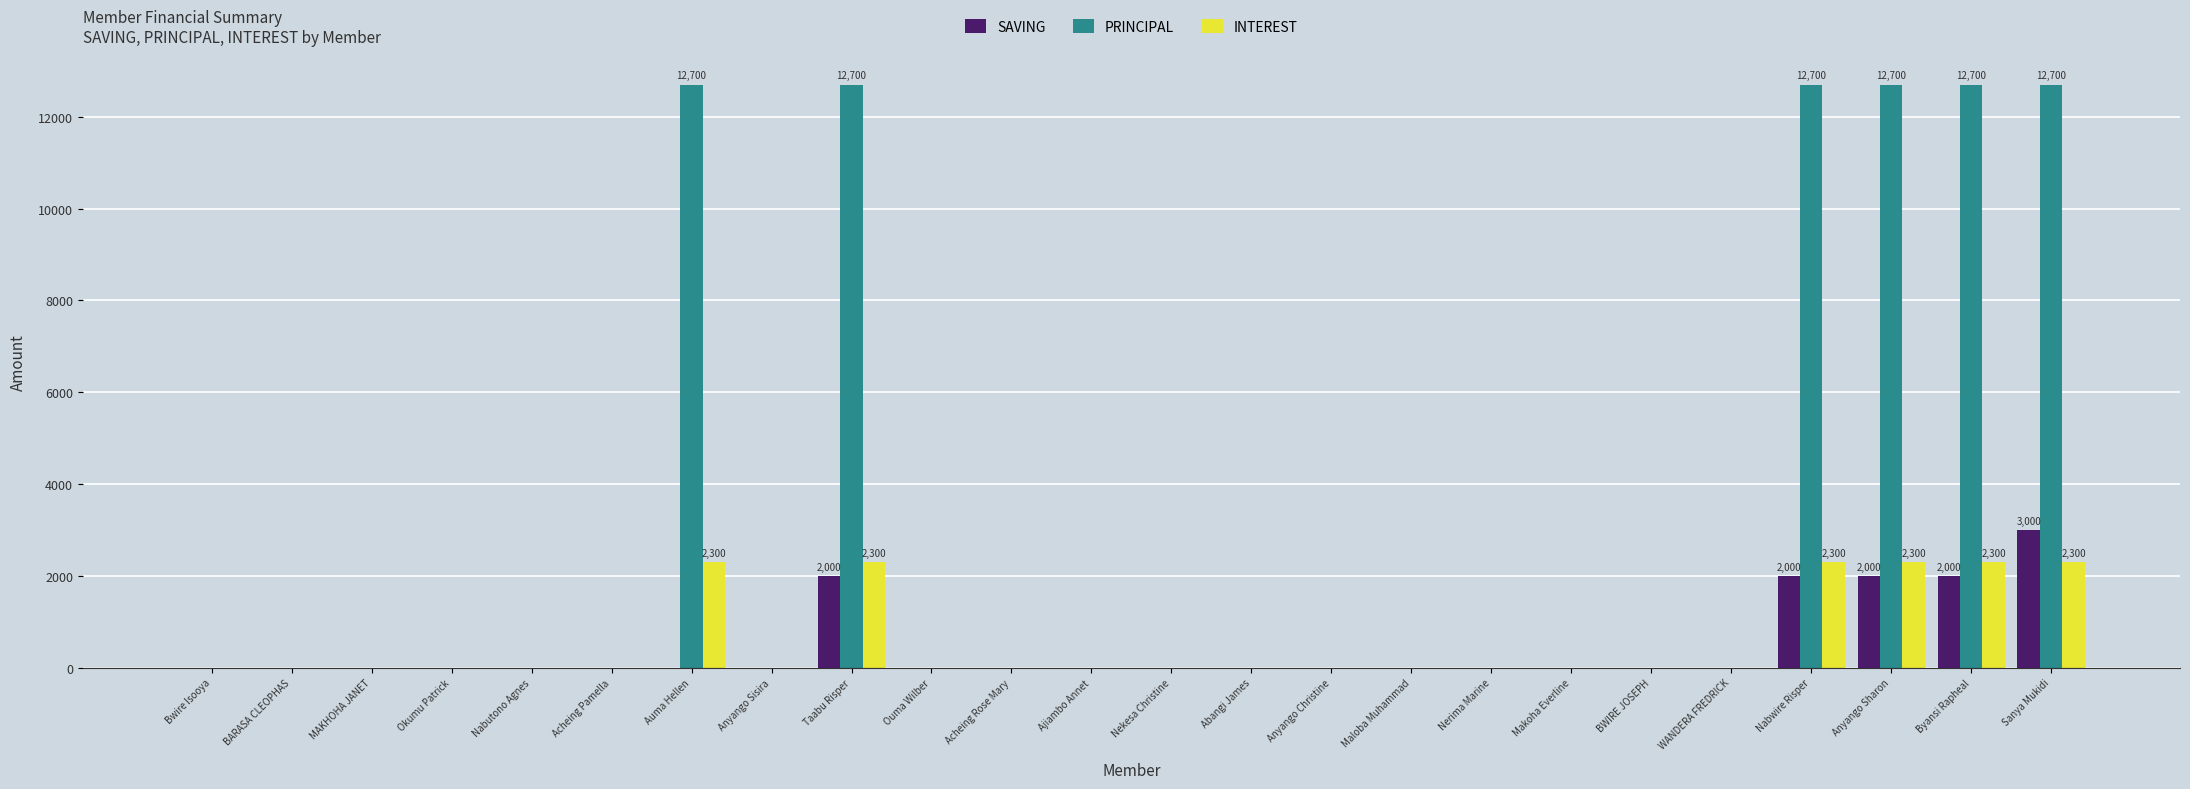

The PRINCIPAL series shows 6277 at Acheing Rose Mary. True or false?

False